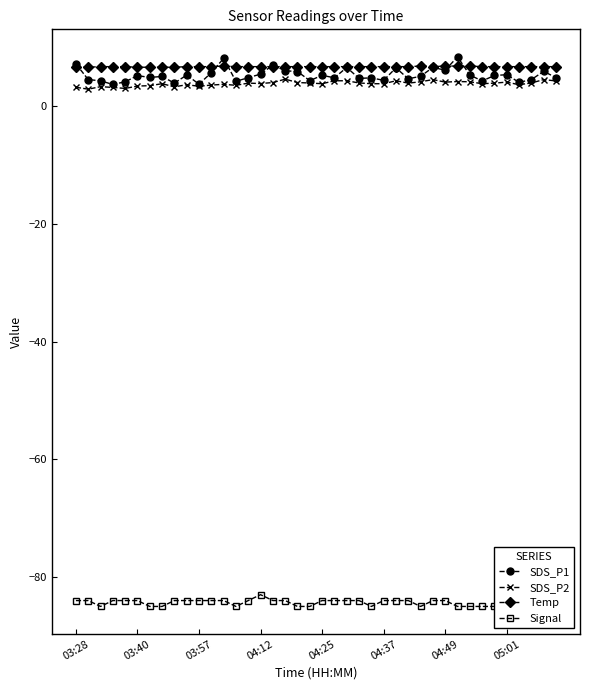

At how many categories does at least one series exceed -39?

40